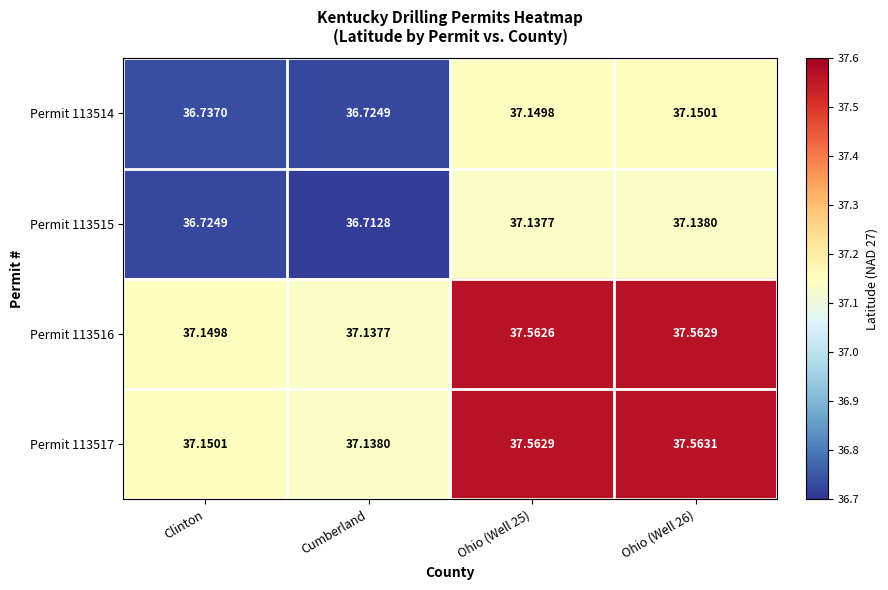

Where is Permit 113516 nearest to the value 37?

Cumberland